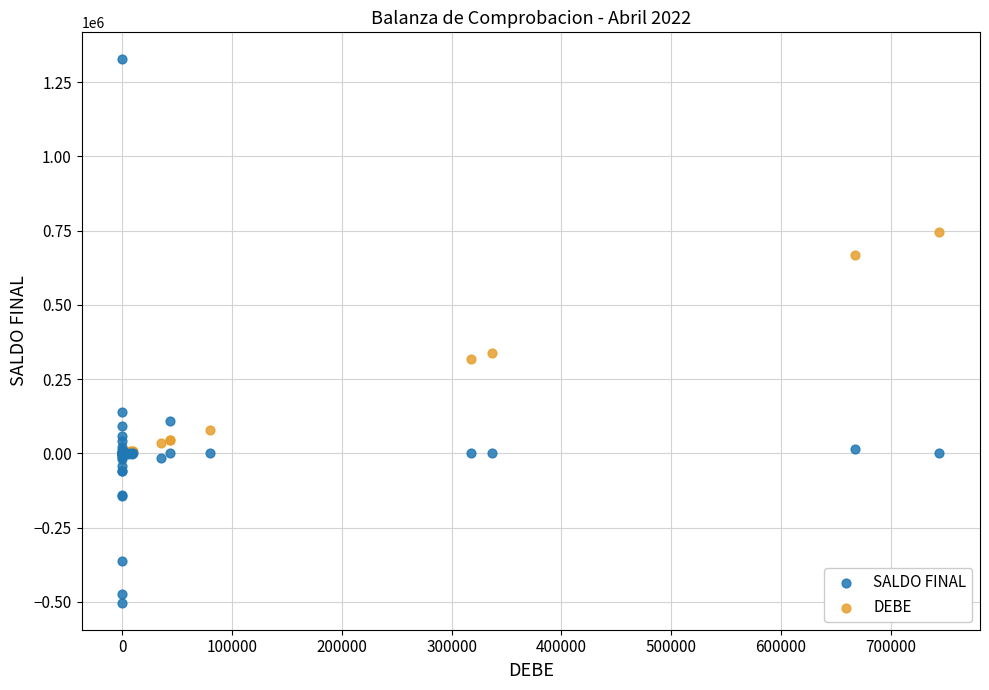

Which series reaches the minimum Y coordinate?

SALDO FINAL